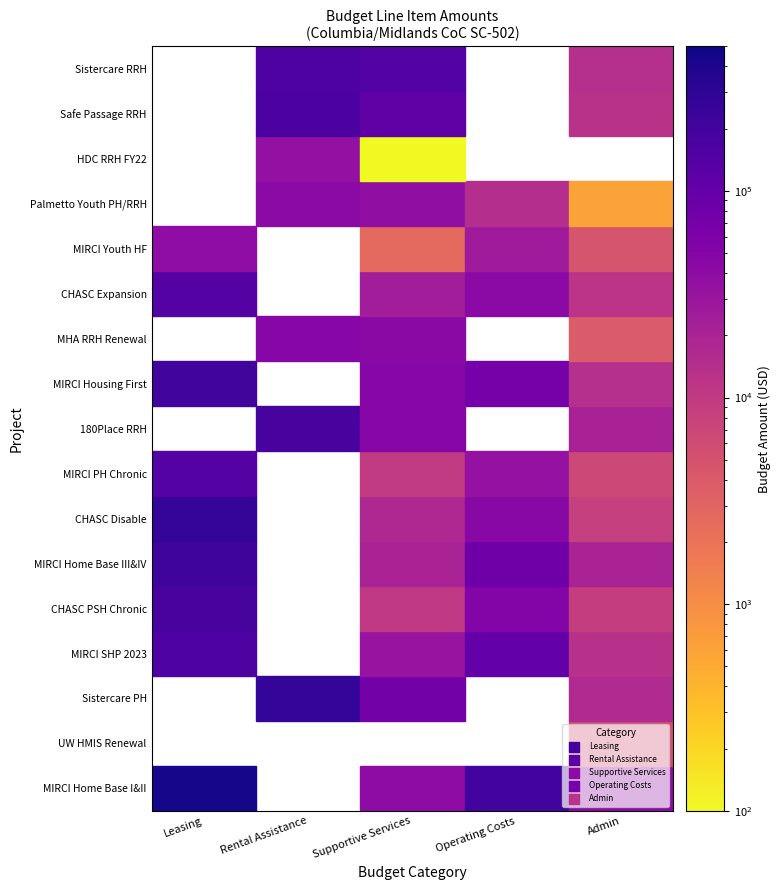

Reading left to right, what are all the values shown in this chart?

Mental Illness Recovery Center, Inc. - Home Base I and II 2023: Leasing=442282	Rental Assistance=0	Supportive Services=40000	Operating Costs=204955	Admin=40000
United Way of the Midlands - HMIS Renewal: Leasing=0	Rental Assistance=0	Supportive Services=0	Operating Costs=0	Admin=5623
Sistercare Inc. - Permanent Housing: Leasing=0	Rental Assistance=267780	Supportive Services=77006	Operating Costs=0	Admin=16637
Mental Illness Recovery Center, Inc. - MIRCI SHP 2023: Leasing=162025	Rental Assistance=0	Supportive Services=32000	Operating Costs=104116	Admin=13745
Housing Authority - PSH Chronic Grant: Leasing=189910	Rental Assistance=0	Supportive Services=10785	Operating Costs=51775	Admin=8973
Mental Illness Recovery Center, Inc. - Home Base III and IV: Leasing=221141	Rental Assistance=0	Supportive Services=20000	Operating Costs=81743	Admin=20000
Housing Authority - Disable Grant: Leasing=274704	Rental Assistance=0	Supportive Services=17424	Operating Costs=46492	Admin=8773
Mental Illness Recovery Center, Inc. - MIRCI PH Chronic: Leasing=143124	Rental Assistance=0	Supportive Services=9901	Operating Costs=34210	Admin=6834
One-Eighty Place - Rapid Re-Housing: Leasing=0	Rental Assistance=185472	Supportive Services=48445	Operating Costs=0	Admin=21067
Mental Illness Recovery Center, Inc. - Housing First 2023: Leasing=214684	Rental Assistance=0	Supportive Services=47500	Operating Costs=68422	Admin=14528
Midlands Housing Alliance - RRH Renewal: Leasing=0	Rental Assistance=47808	Supportive Services=45555	Operating Costs=0	Admin=4000
Housing Authority - Expansion Grant: Leasing=144747	Rental Assistance=0	Supportive Services=25000	Operating Costs=43378	Admin=12294
MIRCI - Housing First Unaccompanied Youth: Leasing=39396	Rental Assistance=0	Supportive Services=2669	Operating Costs=26300	Admin=4889
Palmetto Place - Youth JT PH/RRH: Leasing=0	Rental Assistance=42876	Supportive Services=37500	Operating Costs=14720	Admin=616
Housing Dev Corp - RRH Renewal FY22: Leasing=0	Rental Assistance=35820	Supportive Services=36	Operating Costs=0	Admin=0
Safe Passage - Rapid Rehousing: Leasing=0	Rental Assistance=171636	Supportive Services=114000	Operating Costs=0	Admin=13000
Sistercare Inc. - Rapid Rehousing Program: Leasing=0	Rental Assistance=164952	Supportive Services=149801	Operating Costs=0	Admin=14377